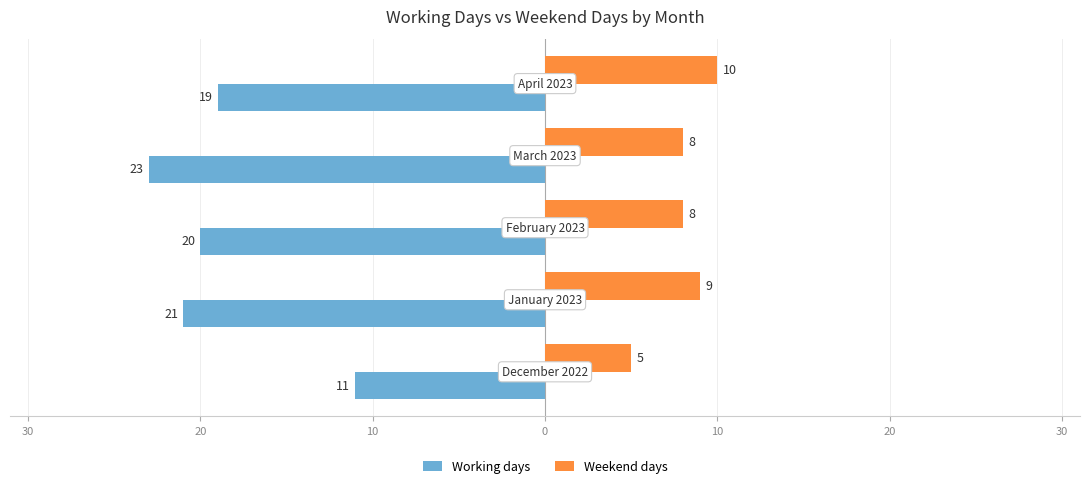

Reading right to left, list all the values displayed in this chart.

Working days: -19	-23	-20	-21	-11
Weekend days: 10	8	8	9	5